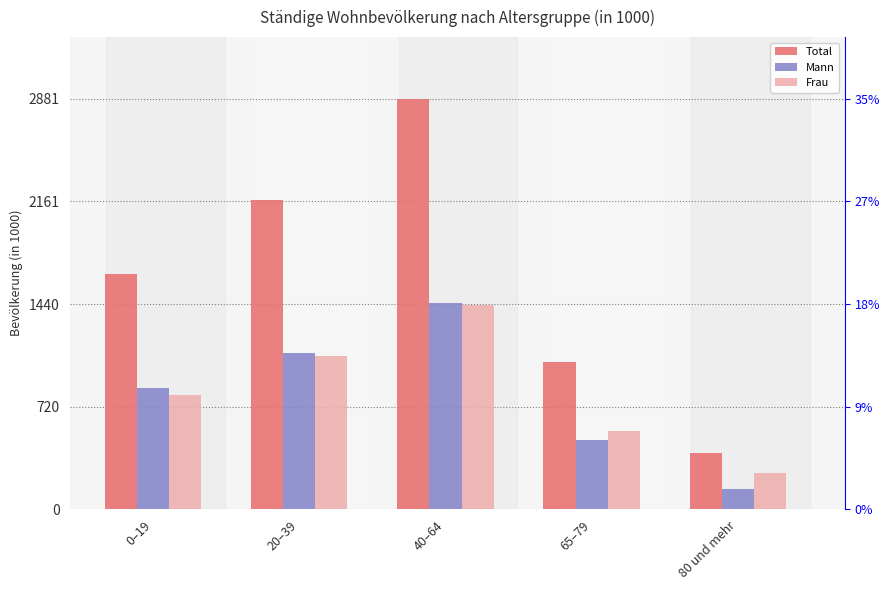

At which label does Frau first exceed 804?

0–19